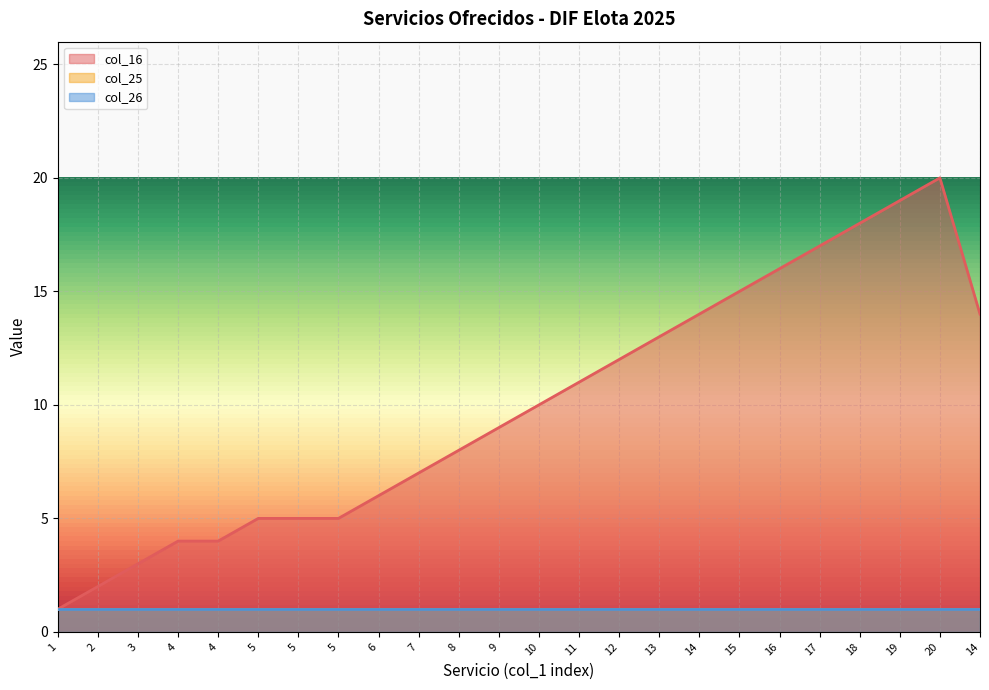

What is the sum of the col_26 values at 12 and 8?

2